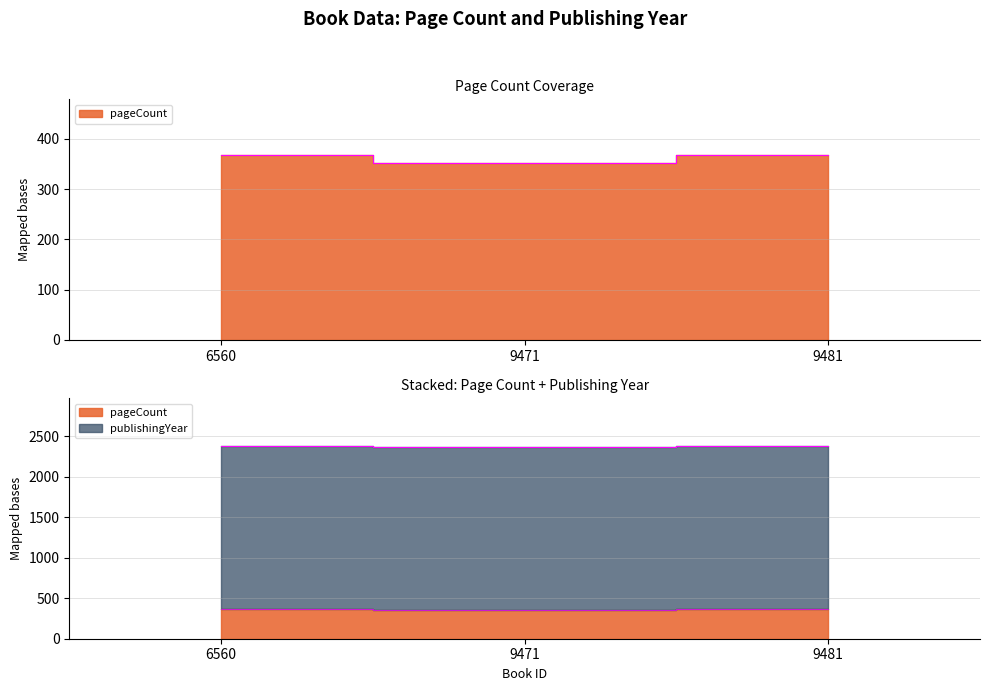

The chart shows a value of 121 at 9471. True or false?

False